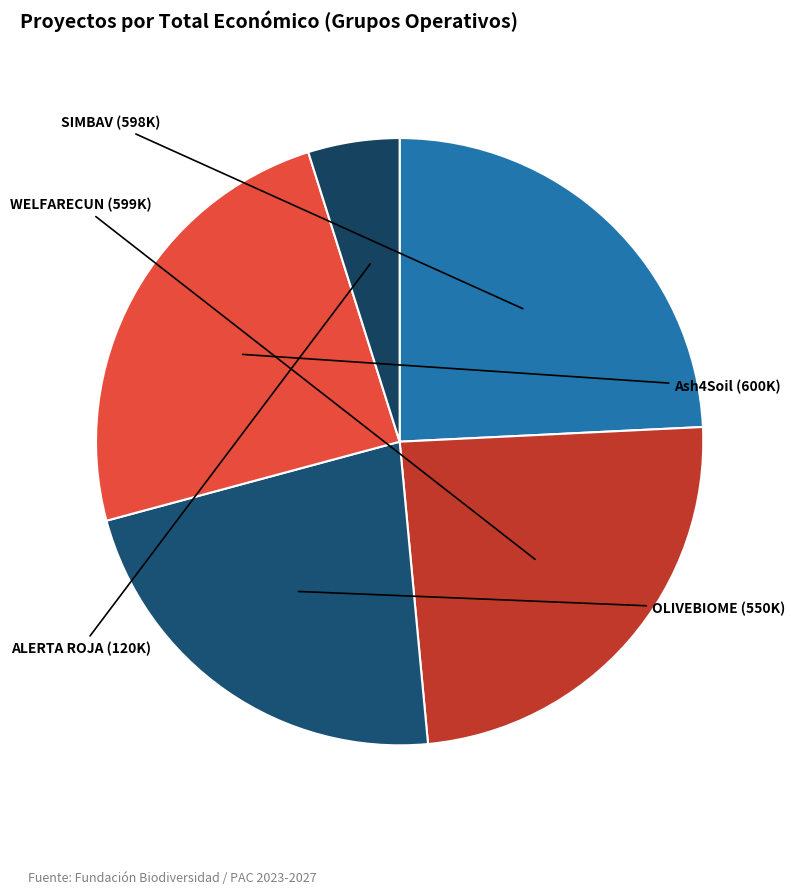

Approximately how many times larger is the value at OLIVEBIOME compared to WELFARECUN?

0.9